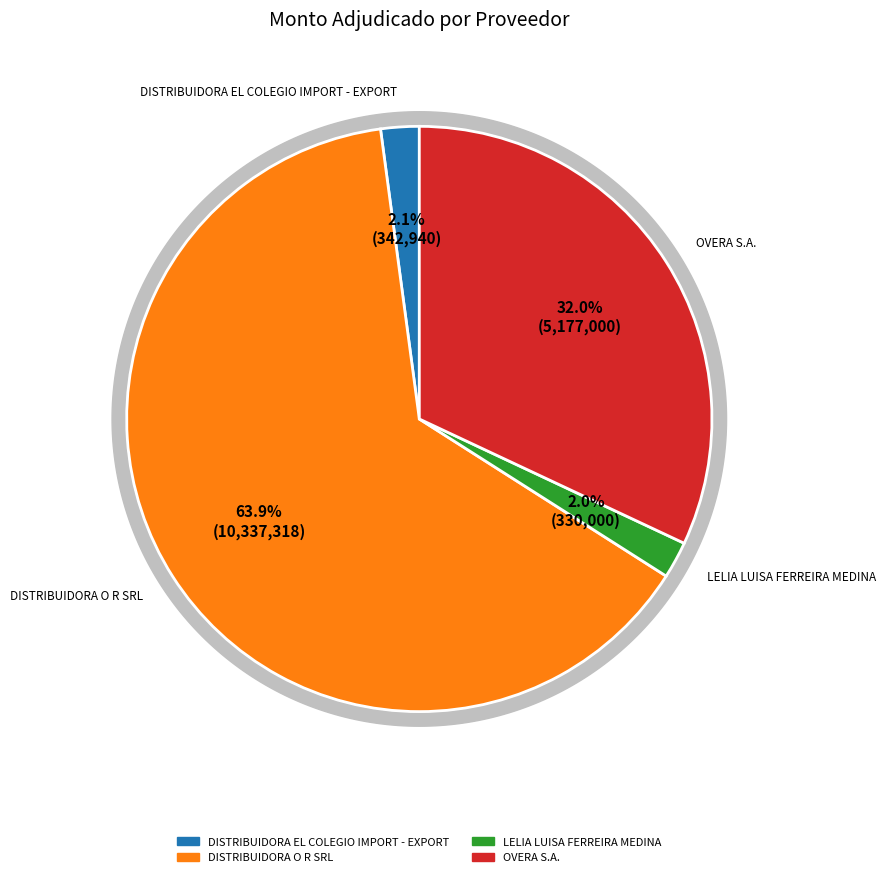

Which slice represents more than half of the pie?

DISTRIBUIDORA O R SRL